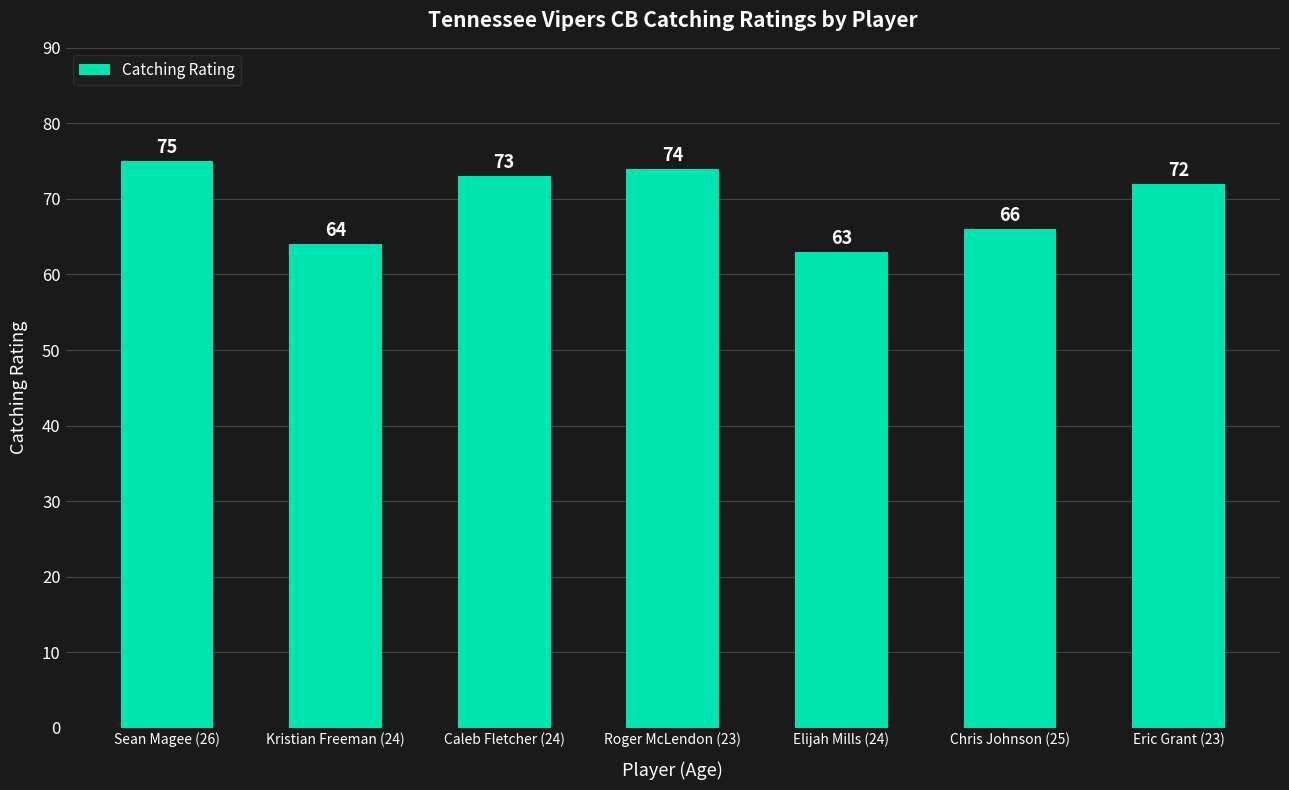

Reading right to left, list all the values displayed in this chart.

72	66	63	74	73	64	75